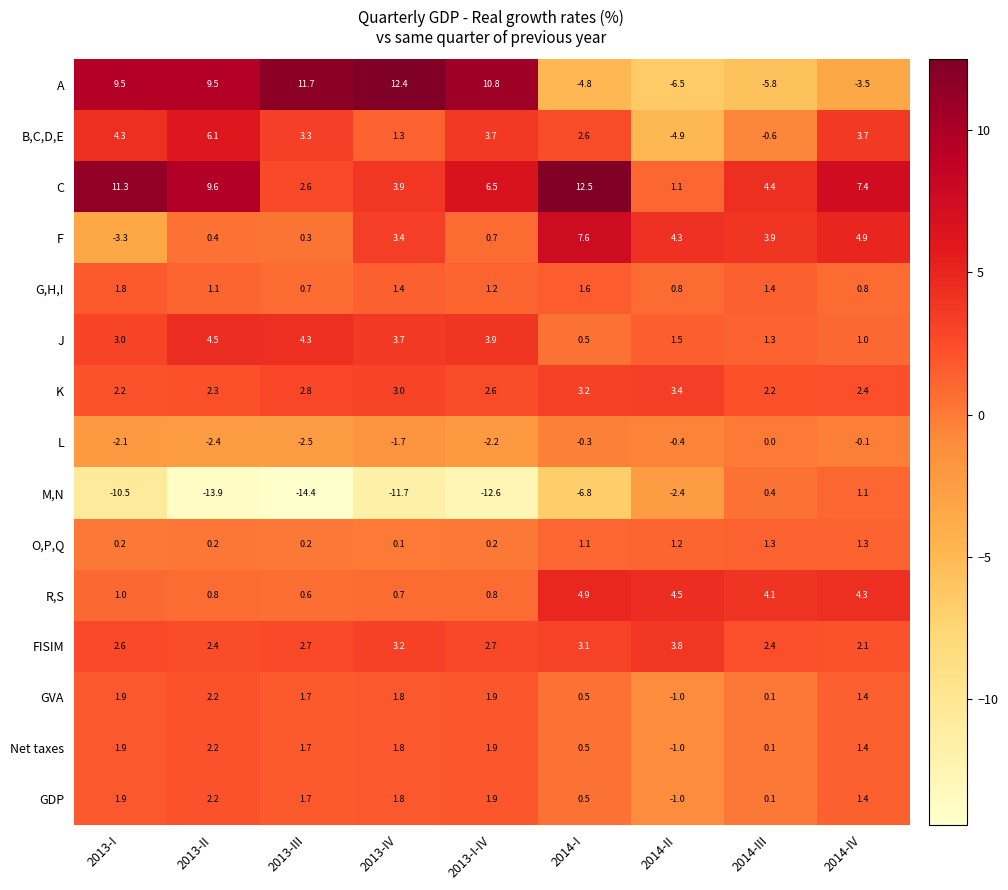

How many distinct data groups are displayed?

15